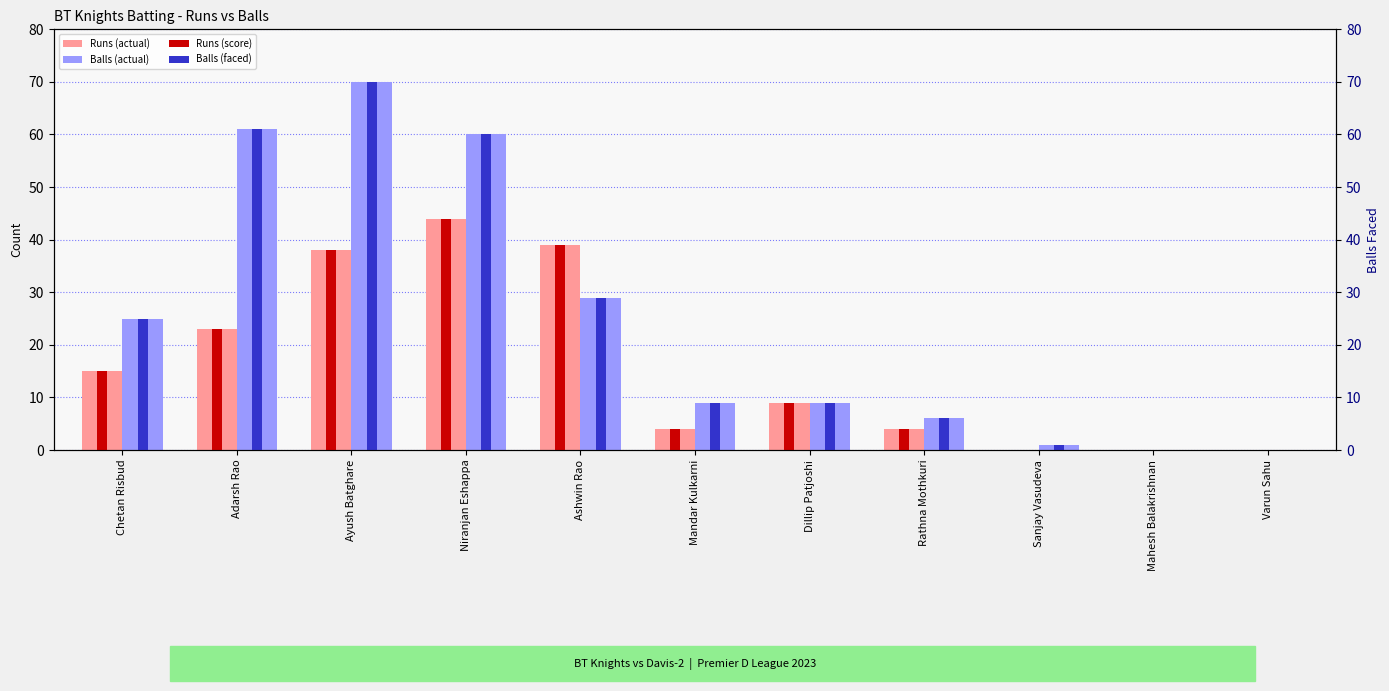

Which series has the widest spread of values?

Balls (actual)